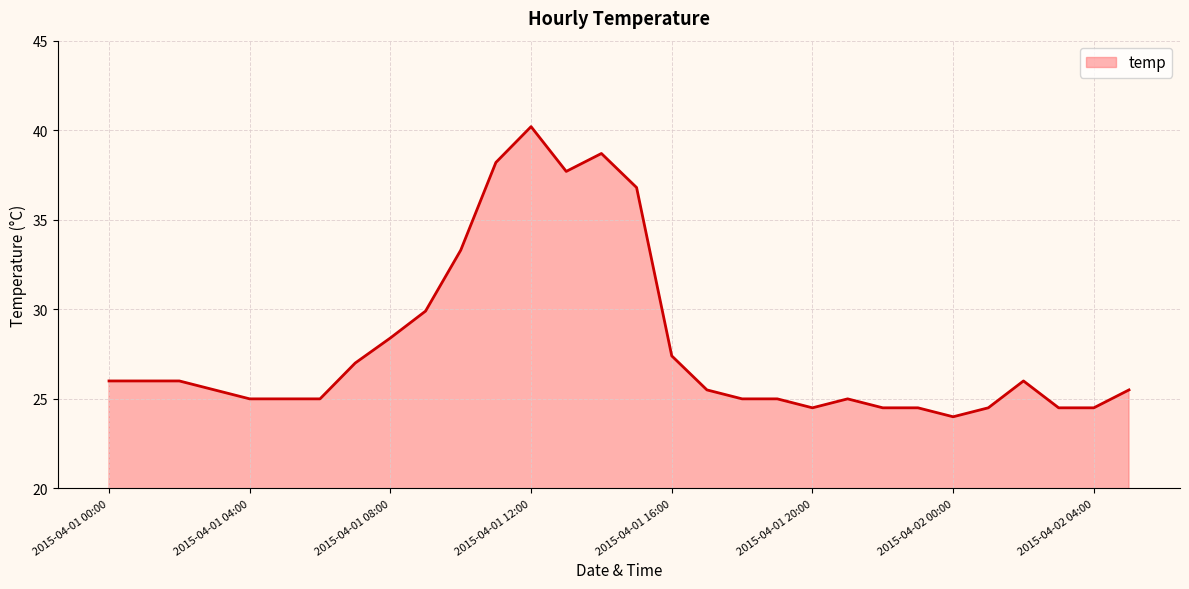

What is the difference between the maximum and minimum values?

16.2